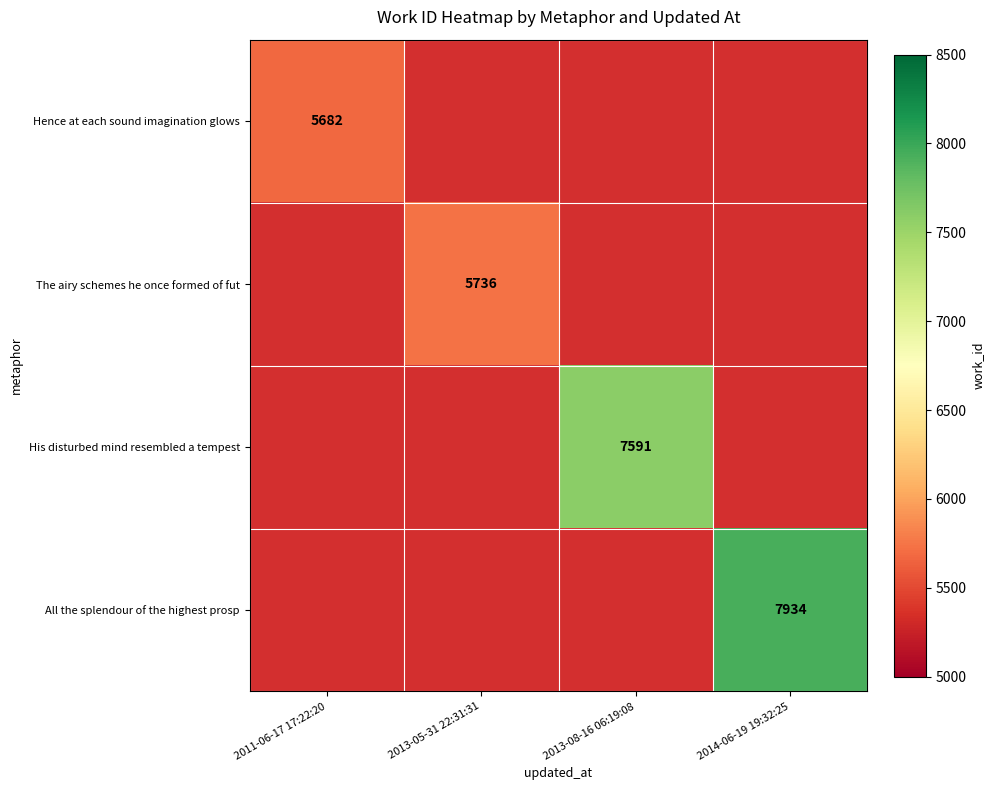

Count the number of categories in the chart.

4